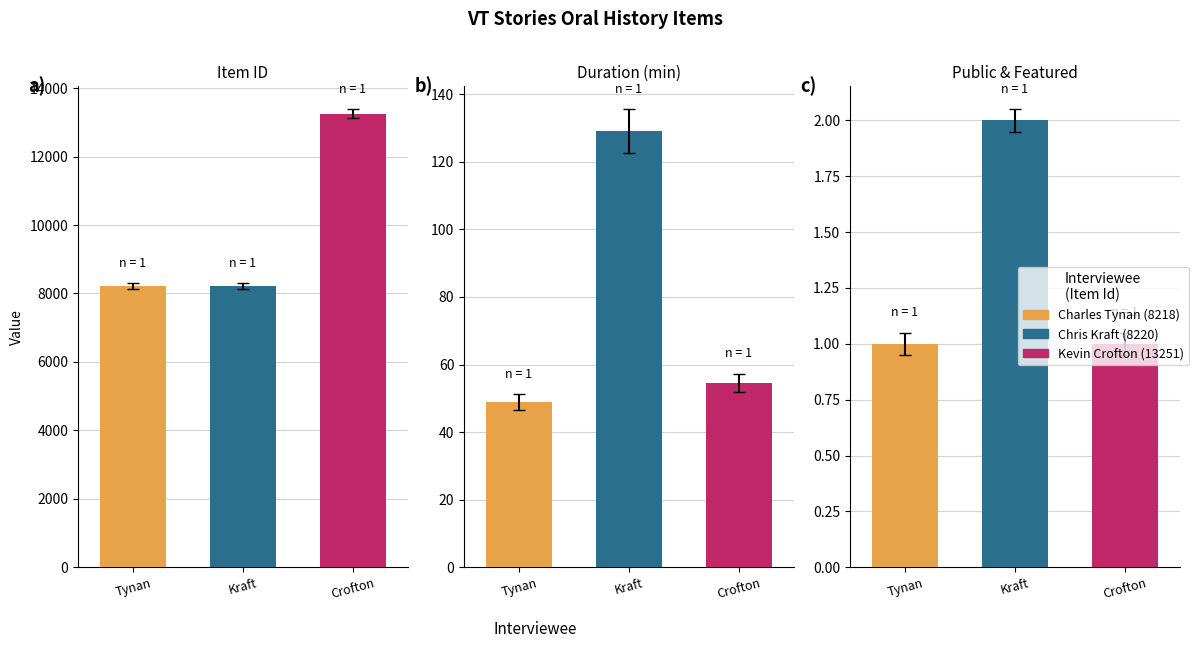

Approximately how many times larger is the value at Crofton compared to Kraft?

1.6